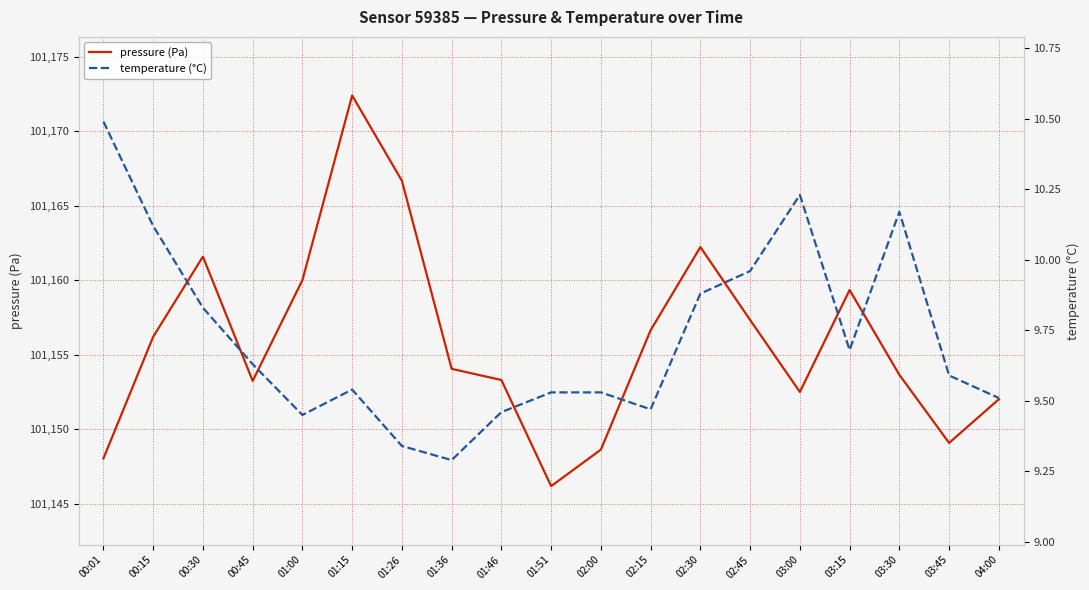

Rank the series at 00:30 from highest to lowest value.

pressure (Pa), temperature (°C)